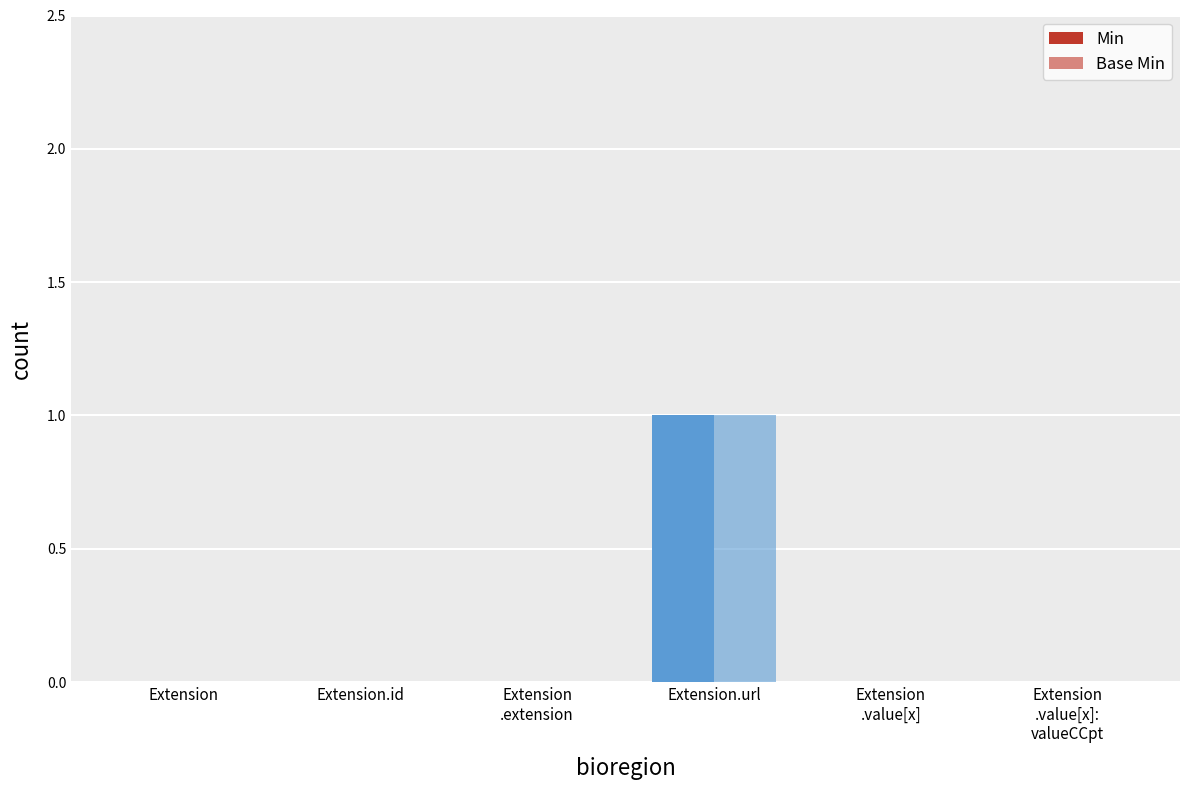

Which series has the widest spread of values?

Min